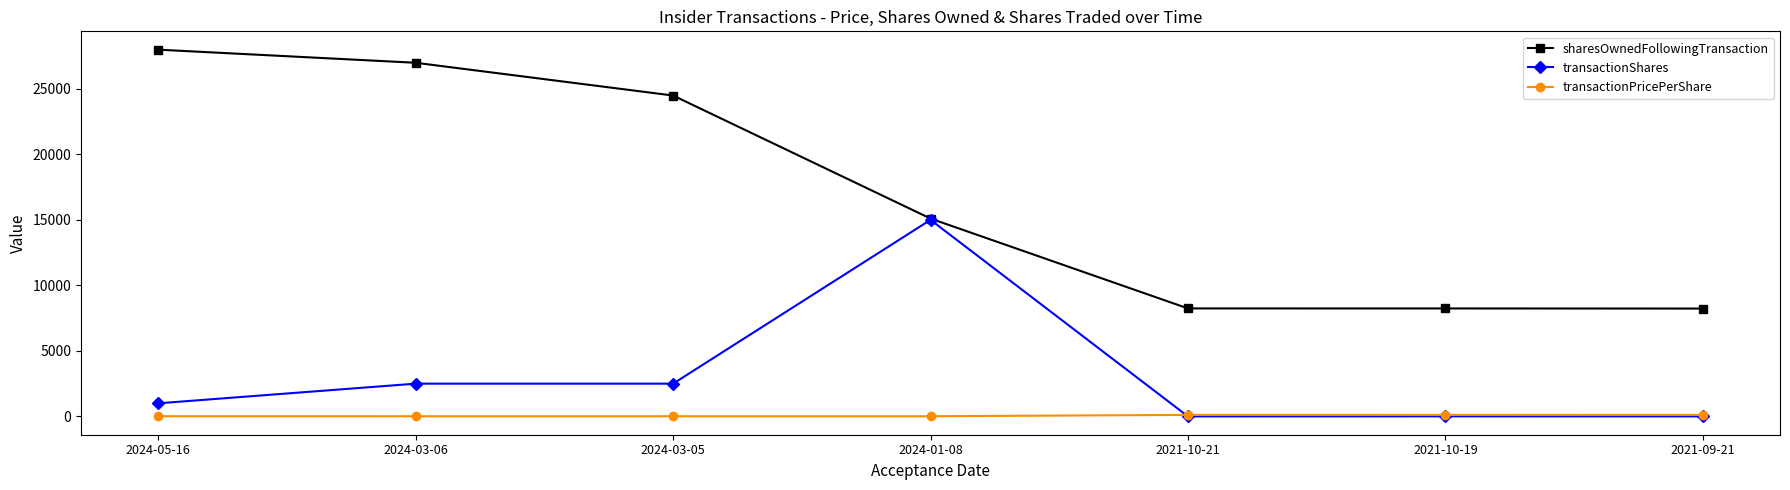

What is the maximum value shown in the chart?

27988.0